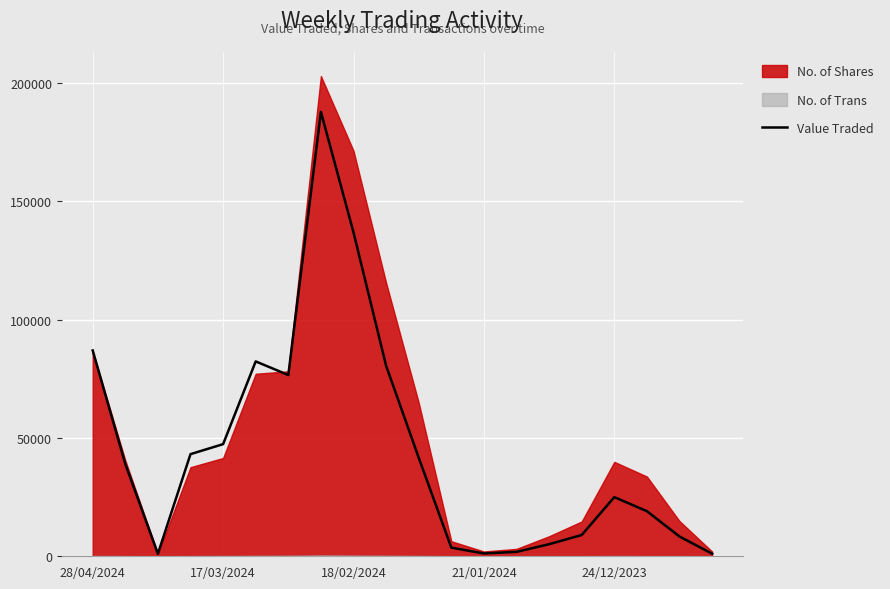

Is it true that the value at 18/02/2024 is 235167?

False